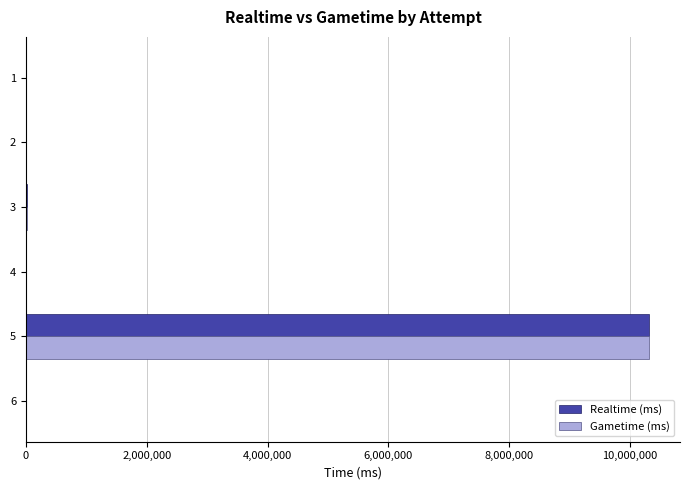

What is the maximum value shown in the chart?

10309594